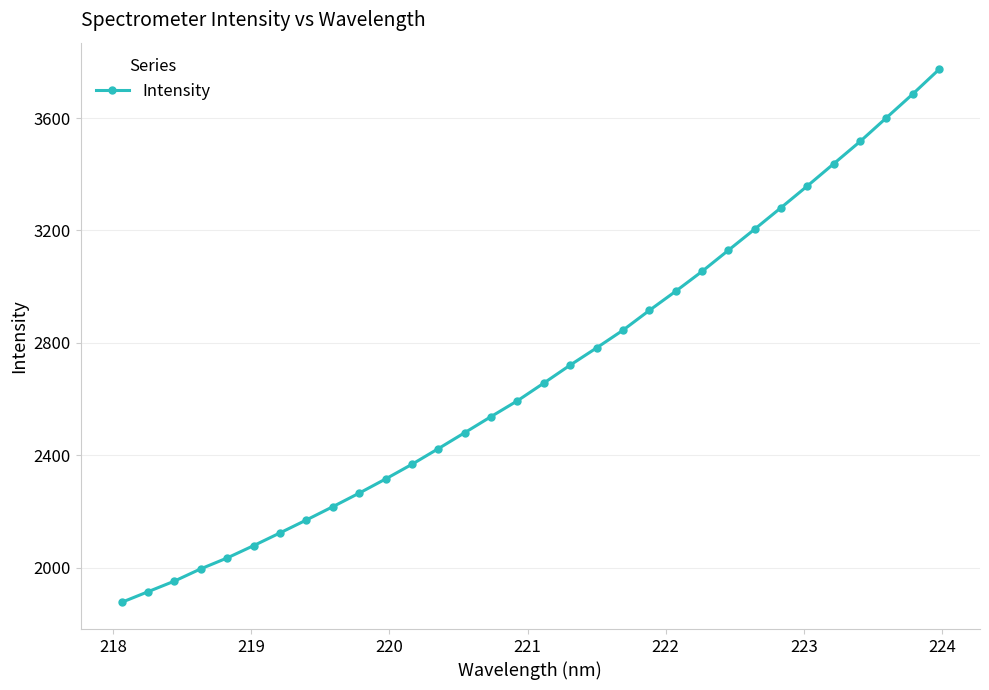

What is the greatest value displayed?

3773.4